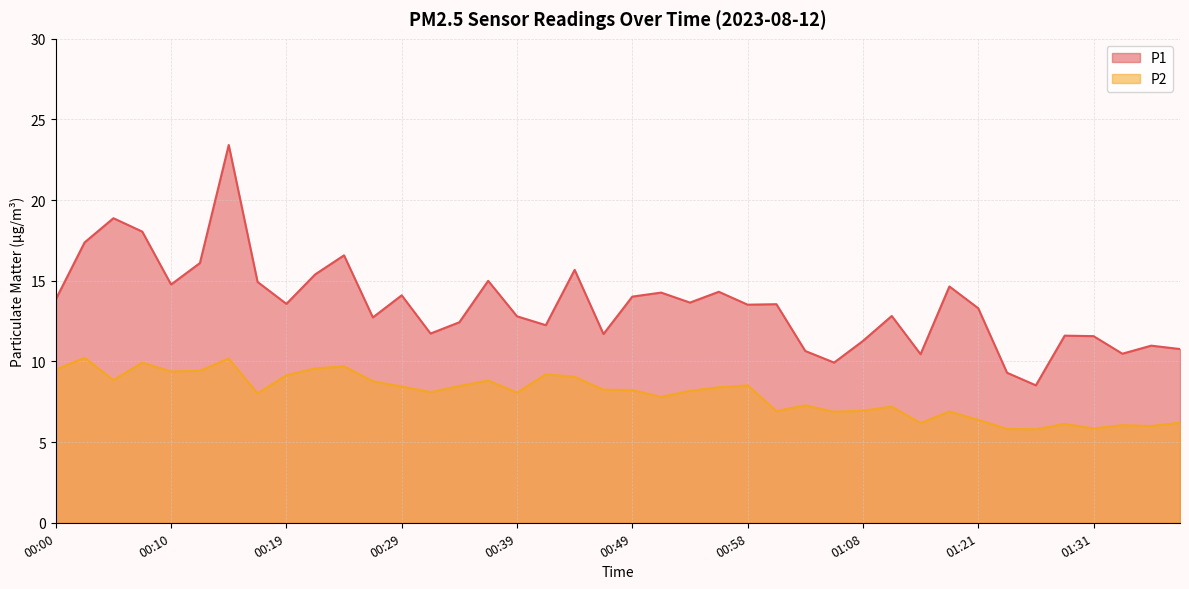

Which category has the highest value in the P2 series?

00:02